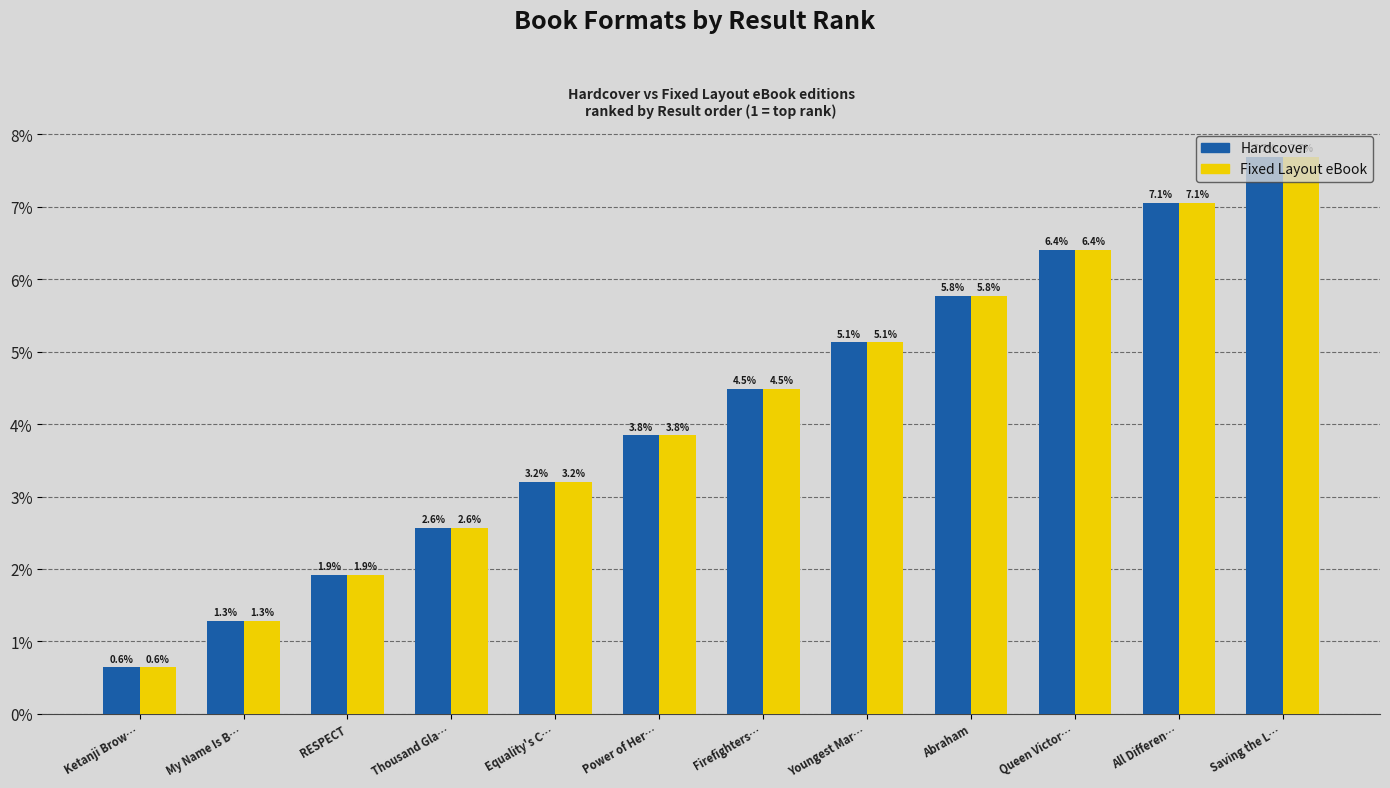

What is the lowest value of the Fixed Layout eBook series?

0.6